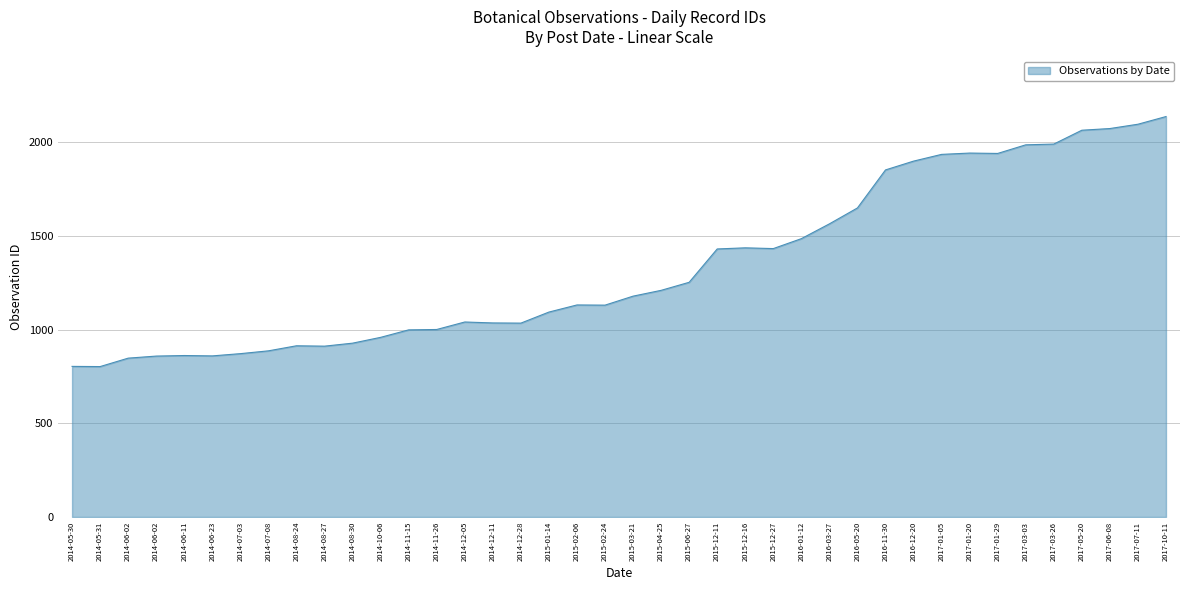

What is the smallest value displayed?

803